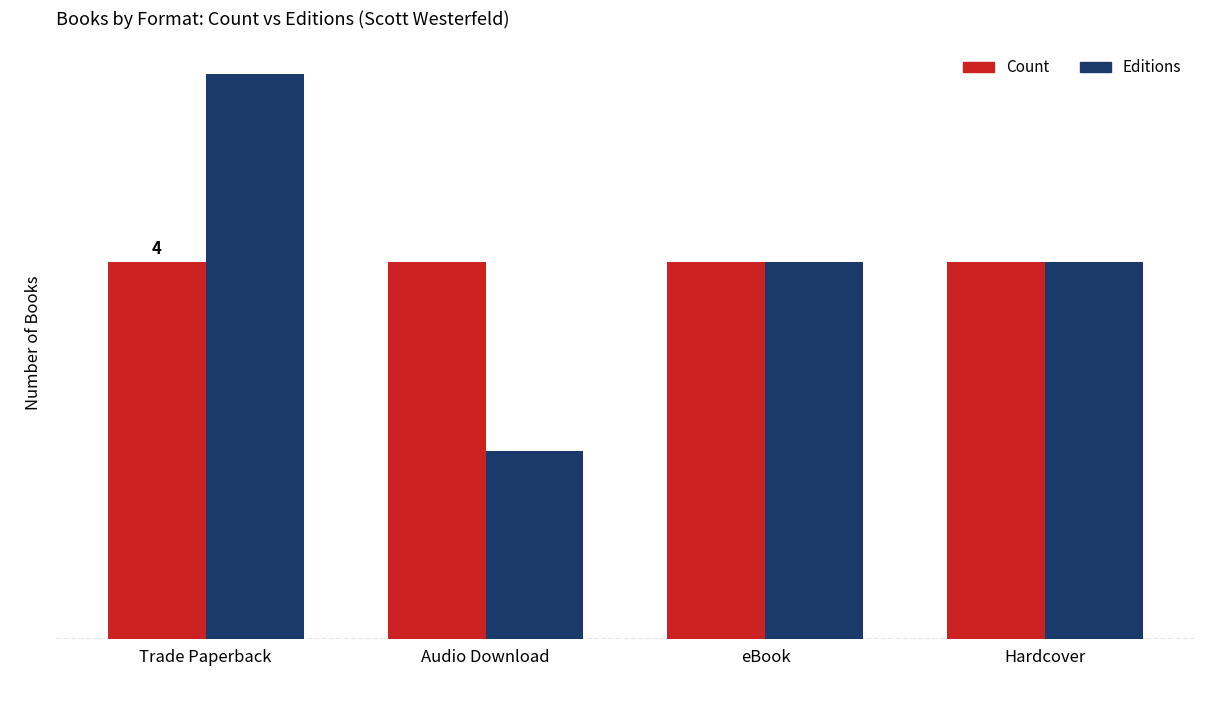

What is the average value of the Count series?

4